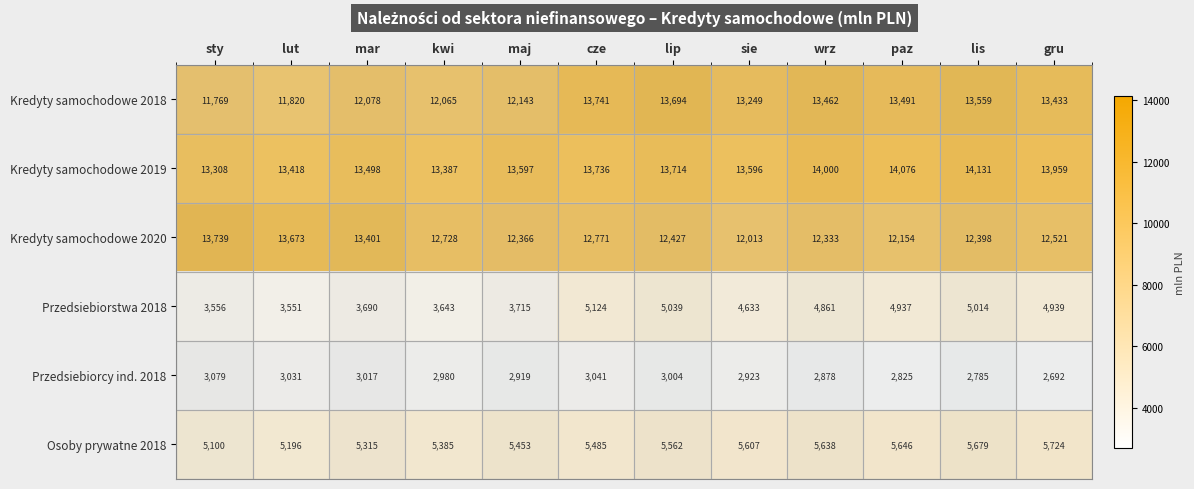

Rank the series by their maximum value, from lowest to highest.

Przedsiebiorcy ind. 2018, Przedsiebiorstwa 2018, Osoby prywatne 2018, Kredyty samochodowe 2020, Kredyty samochodowe 2018, Kredyty samochodowe 2019